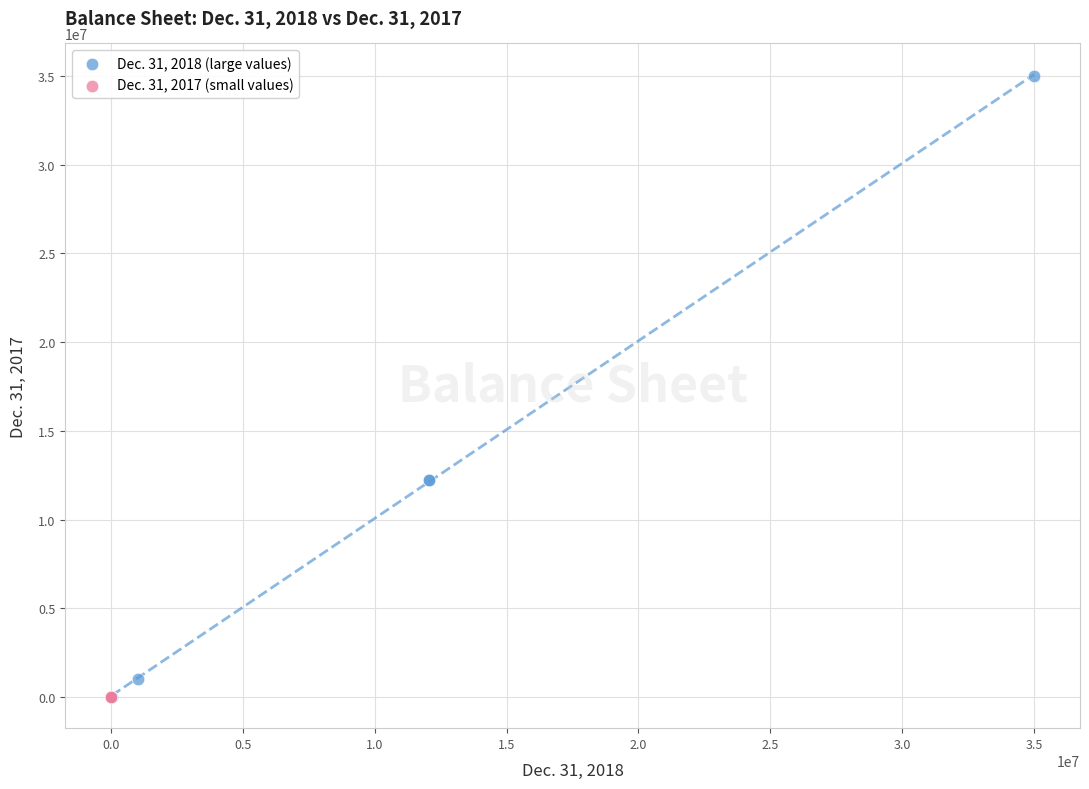

Which series reaches the maximum Y coordinate?

Dec. 31, 2018 (large values)